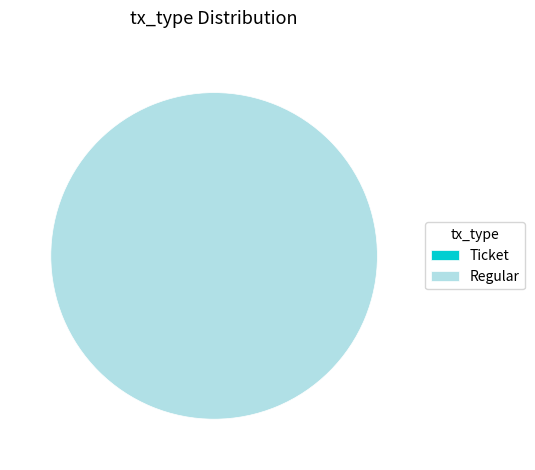

True or false: Regular accounts for 100% of the total.

True